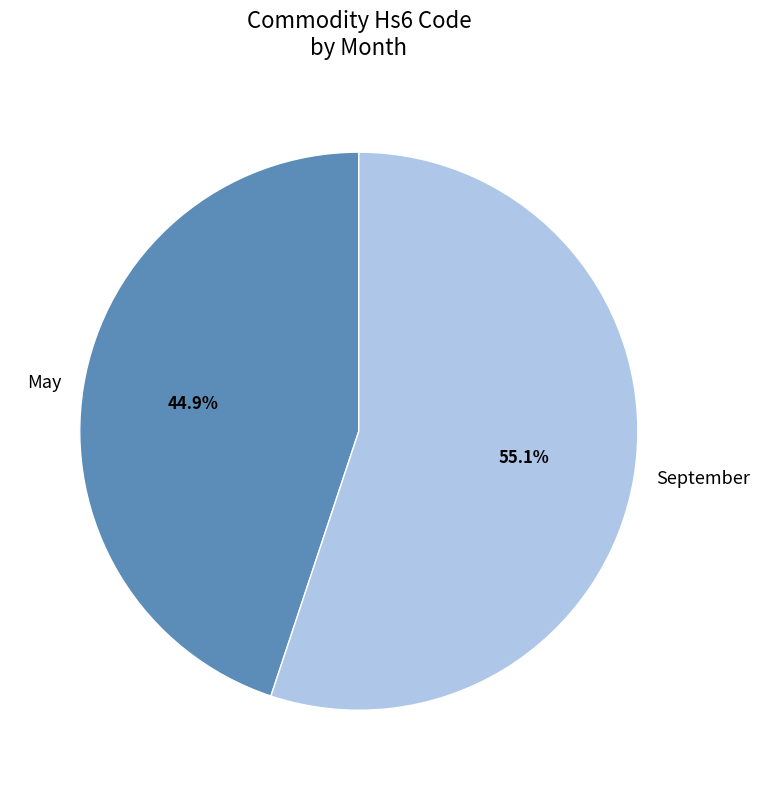

Is it true that September is 46% of the pie?

False